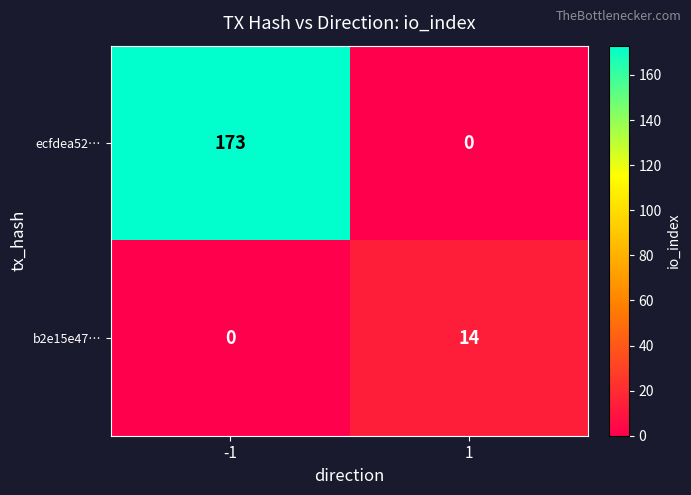

How many categories are shown in the chart?

2